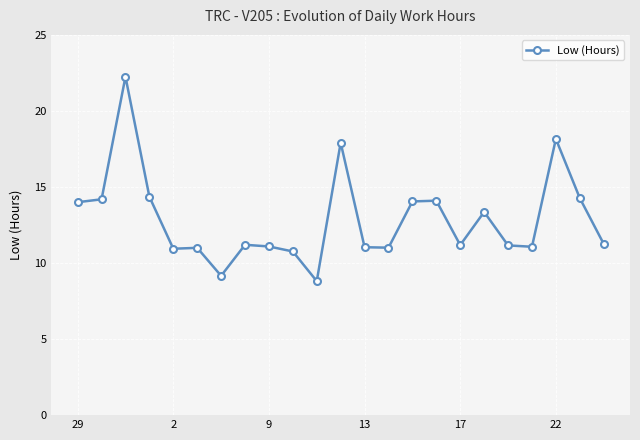

How many distinct data groups are displayed?

1